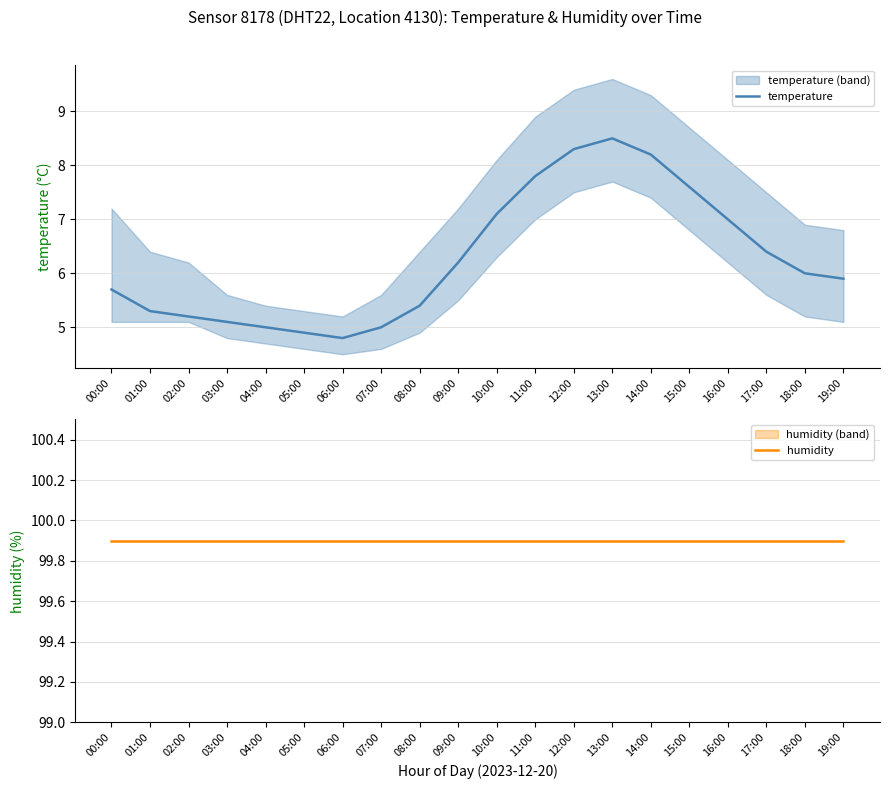

Is the value of temperature at 03:00 greater than the value of humidity at 13:00?

No